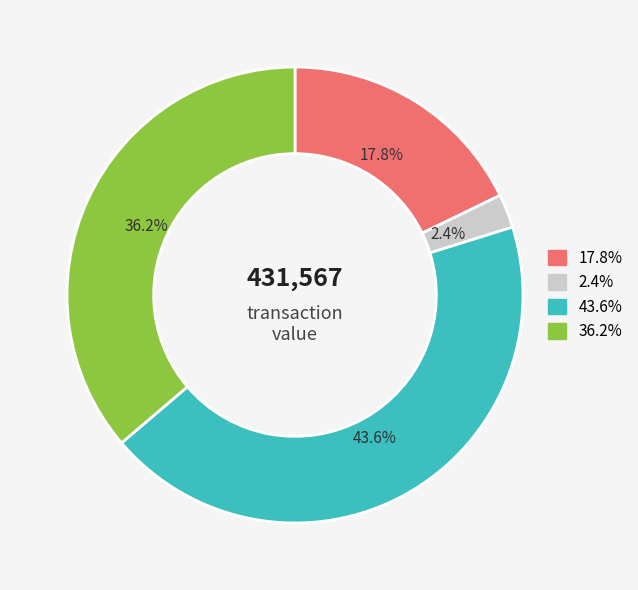

How much of the chart is everything except 36.2%?

63.8%